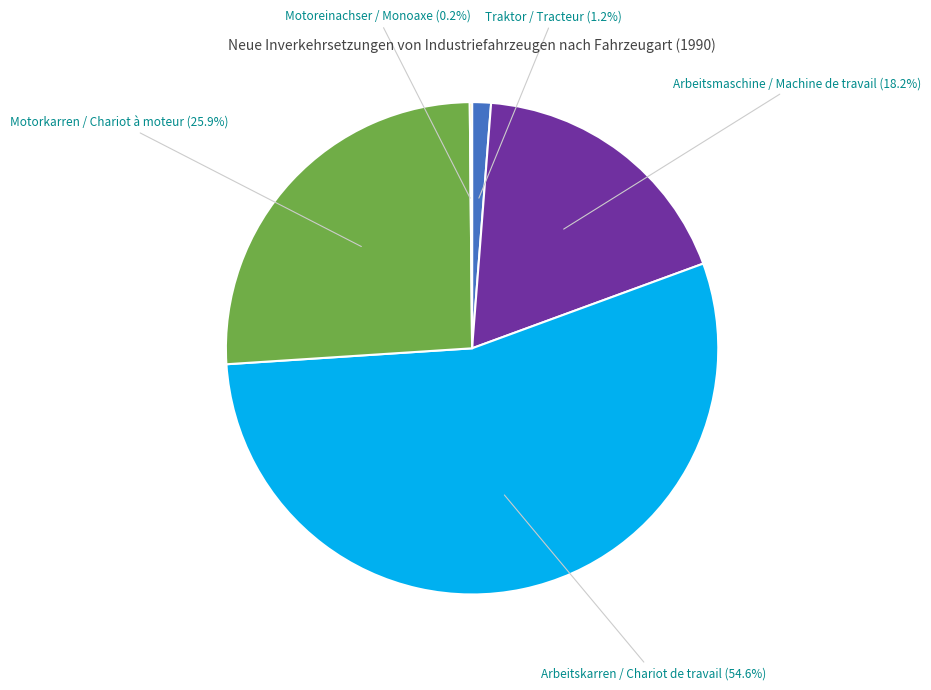

Combined, what portion of the pie is Arbeitsmaschine / Machine de travail and Traktor / Tracteur?

19.4%